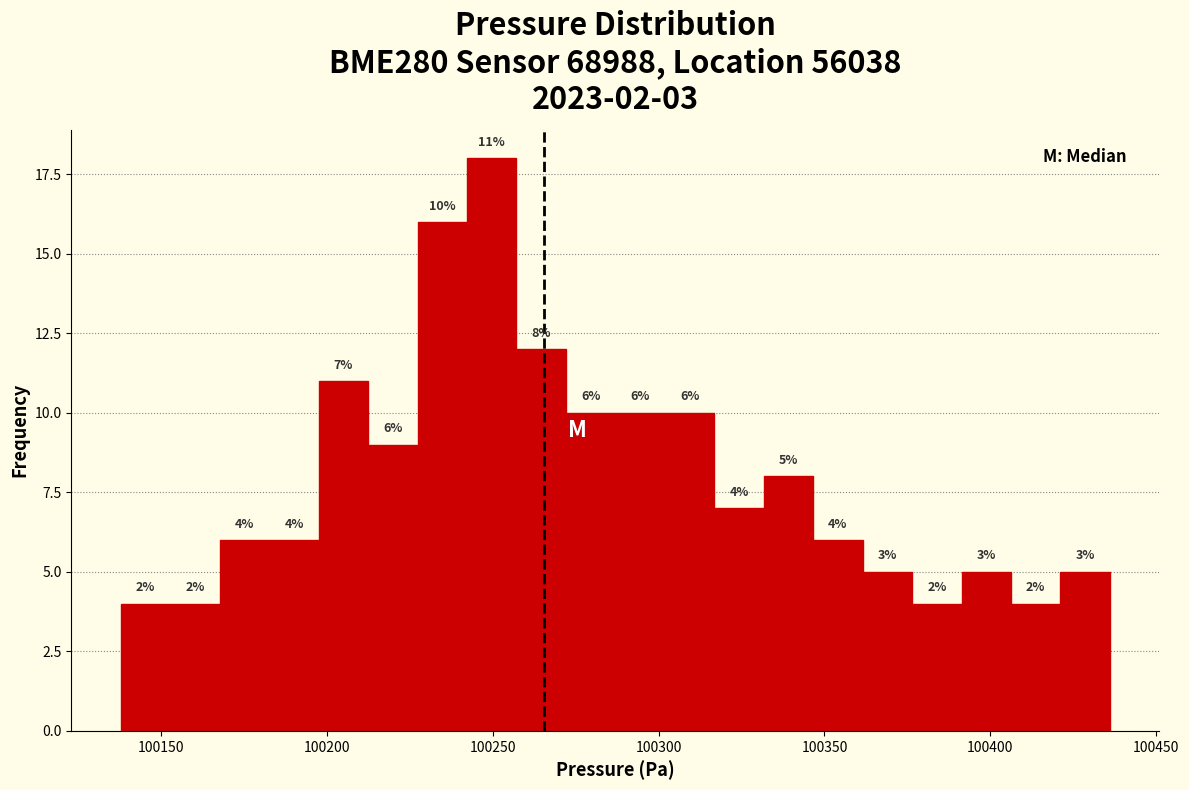

Around what value on the x-axis is the tallest bar? Give the approximate position of its centre, as read against the axis.

100250